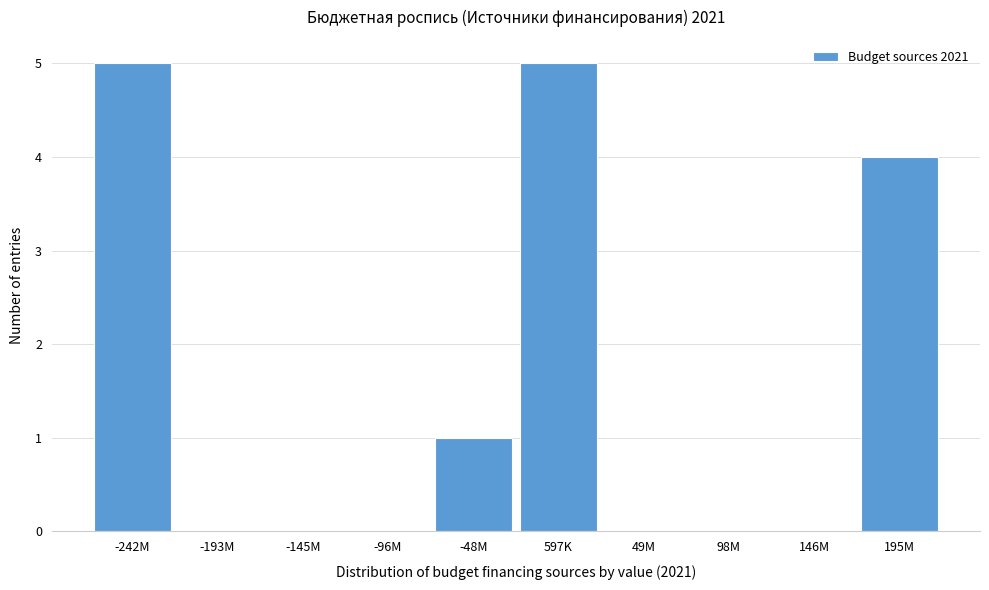

Reading left to right, transcribe all the data shown in this chart.

-242M=5	-193M=0	-145M=0	-96M=0	-48M=1	597K=5	49M=0	98M=0	146M=0	195M=4